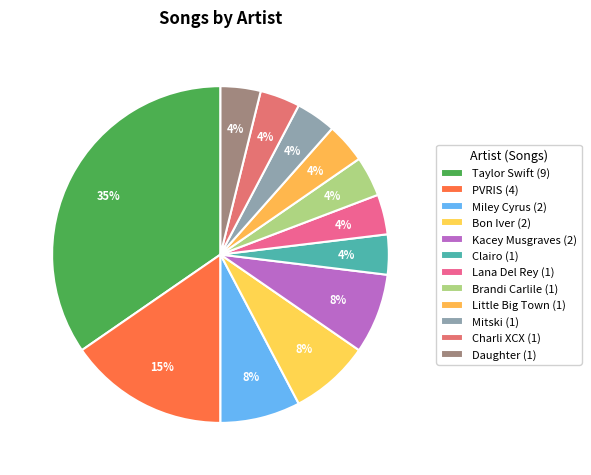

To the nearest percent, what is the combined percentage of Kacey Musgraves and Little Big Town?

12%